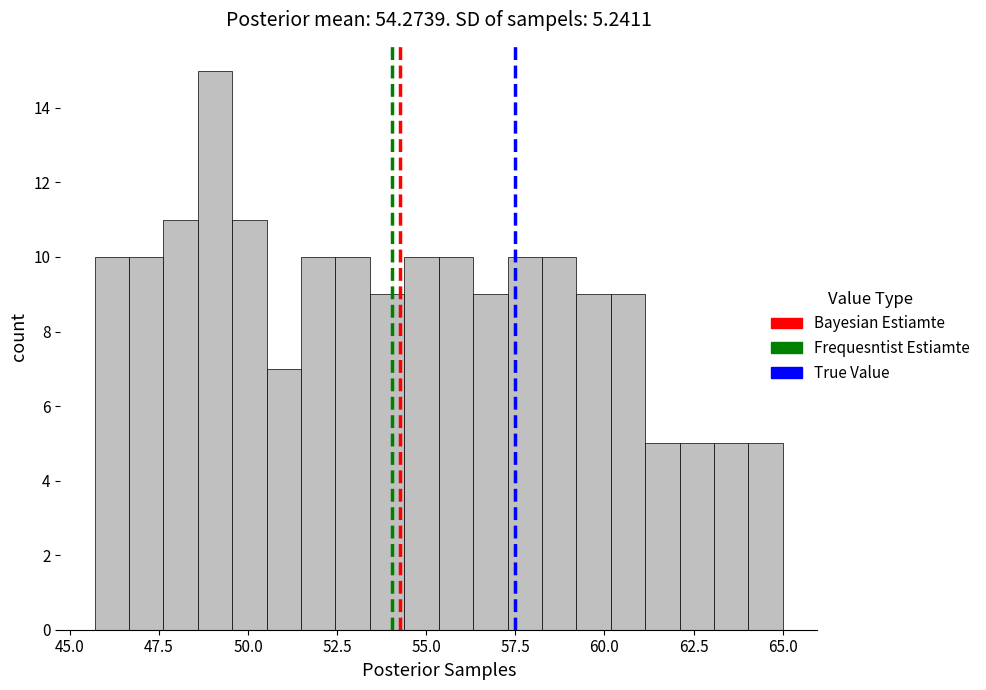

Read against the x-axis, roughly where is the centre of the tallest bar?

49.0